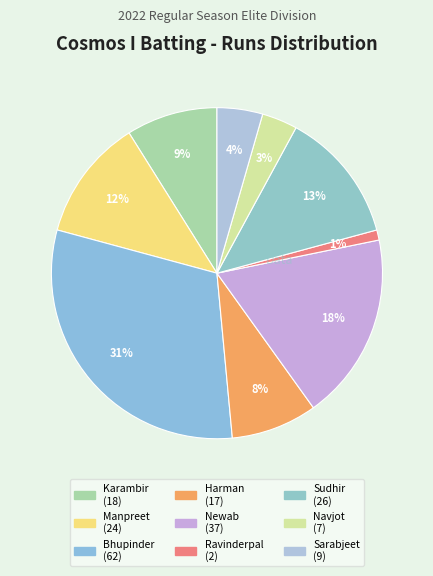

Count the number of slices in the pie.

9